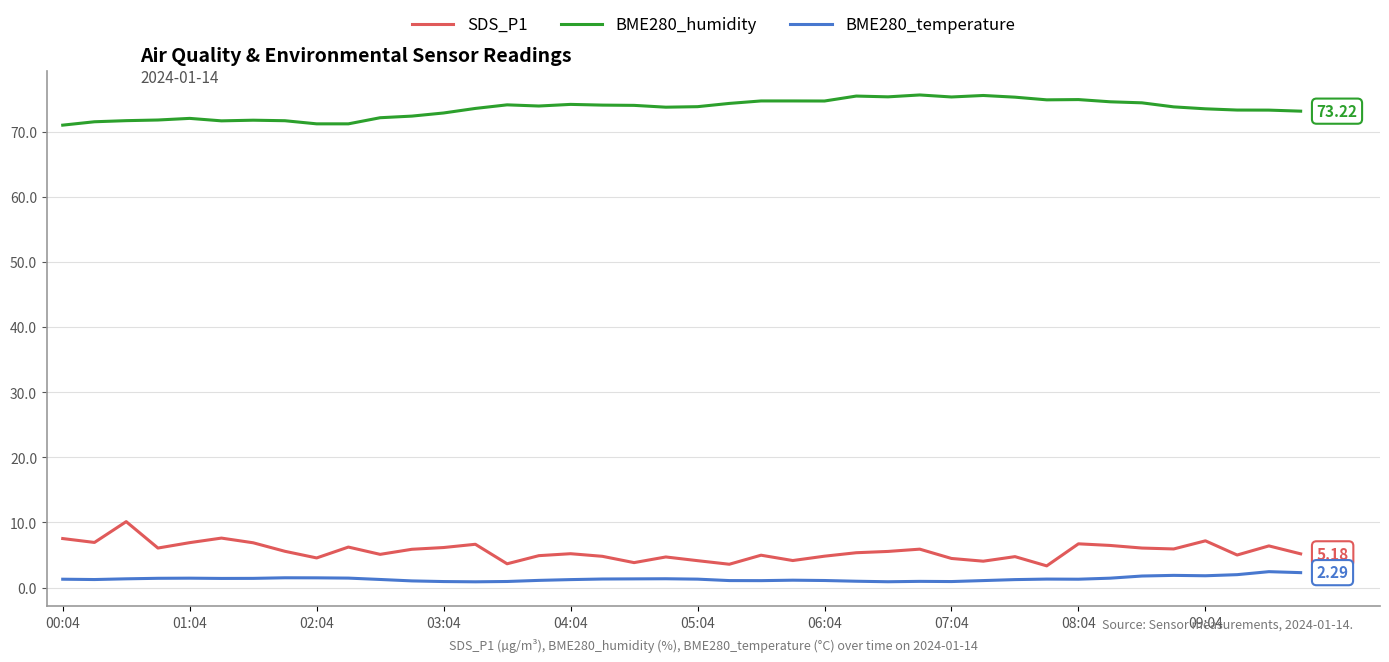

True or false: BME280_humidity and SDS_P1 cross at least once.

False